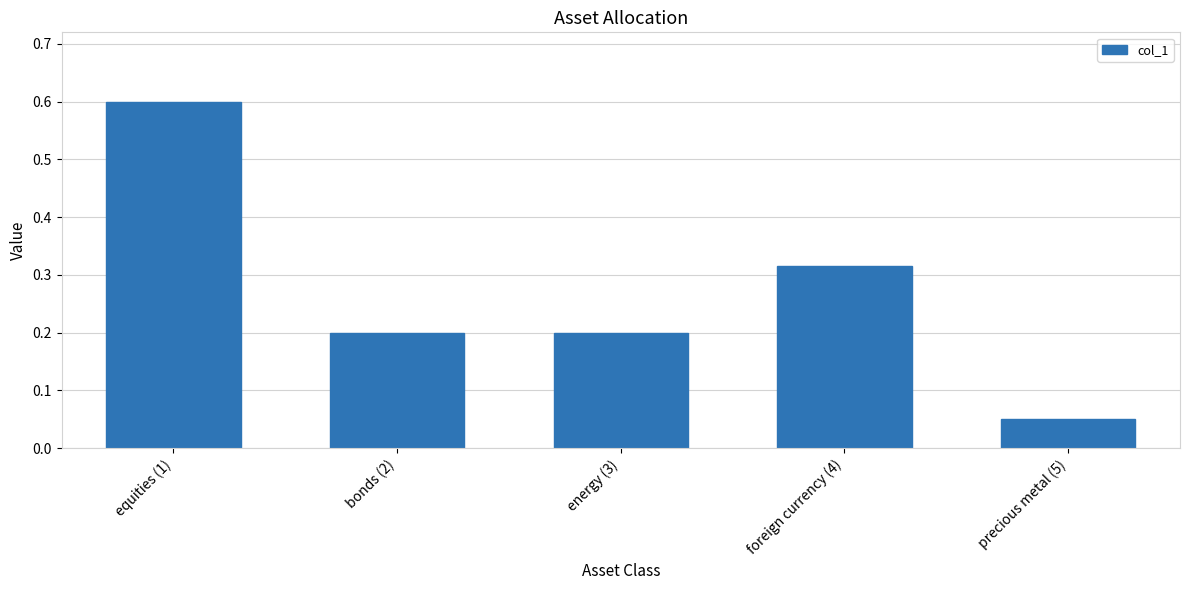

What is the sum of all values?

1.4